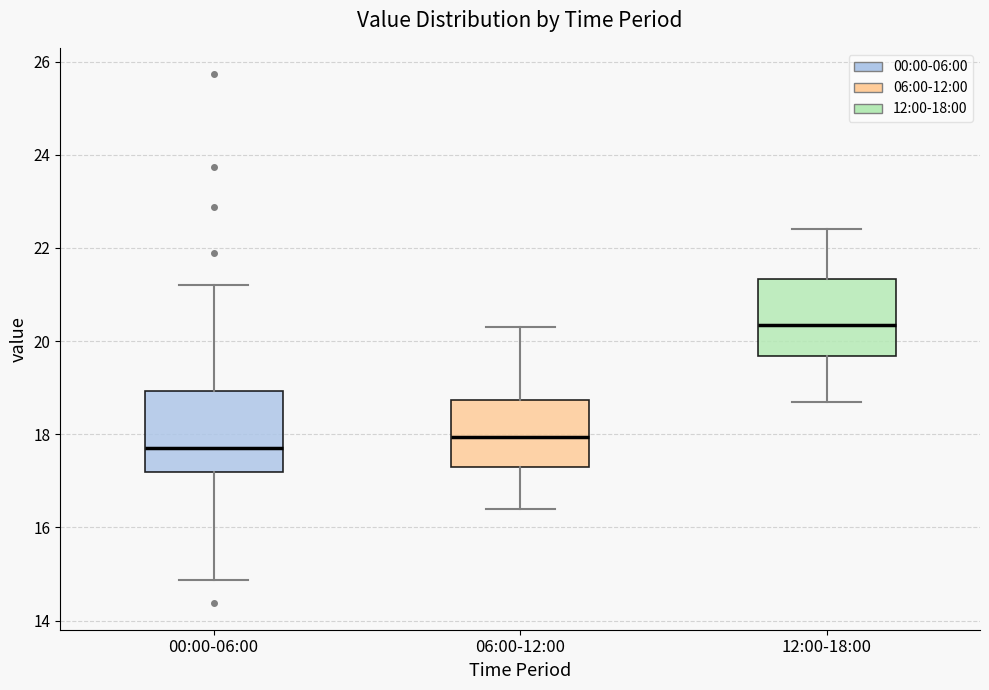

Reading left to right, read every box against the y-axis: the position of its median line, the range the box covers, and the ends of its whiskers. The values are not printed on the chart, so give them approximately, as read against the axis.

00:00-06:00: median 17.8, box 17.2 to 19.0, whiskers 14.8 to 21.2
06:00-12:00: median 18.0, box 17.4 to 18.8, whiskers 16.4 to 20.4
12:00-18:00: median 20.4, box 19.6 to 21.4, whiskers 18.8 to 22.4